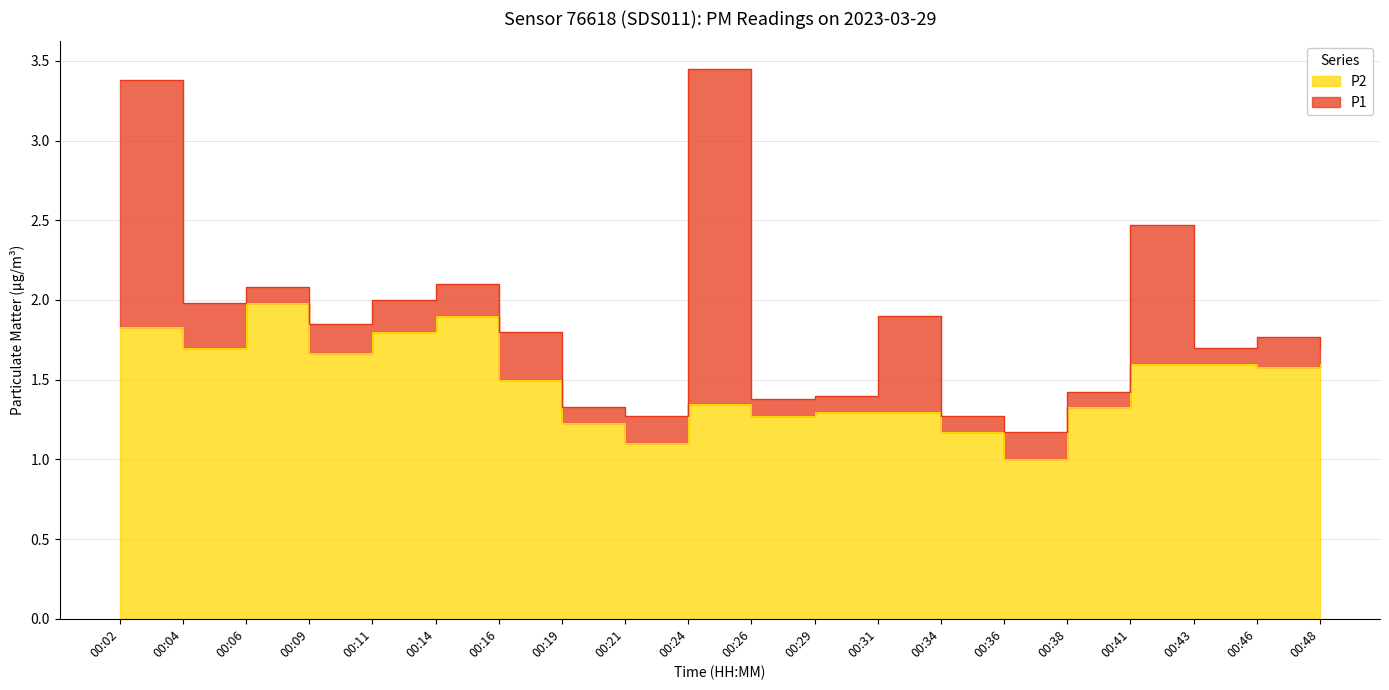

Where is P1 nearest to the value 2?

00:11